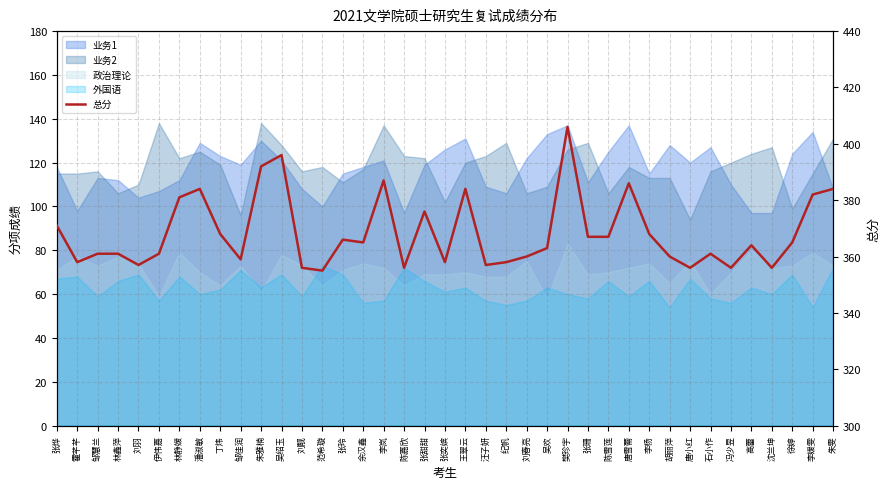

Where is the first local maximum?

潘淑敏